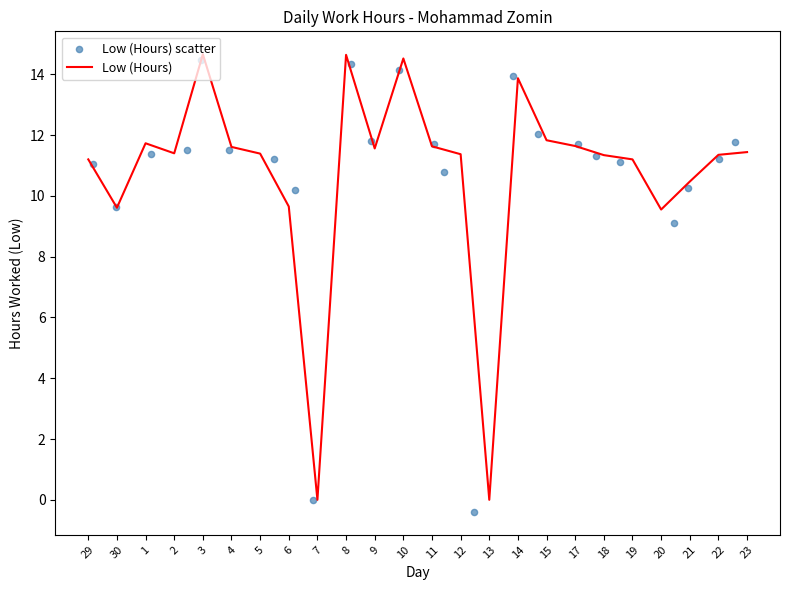

Where does the Low (Hours) series first go above 11?

29